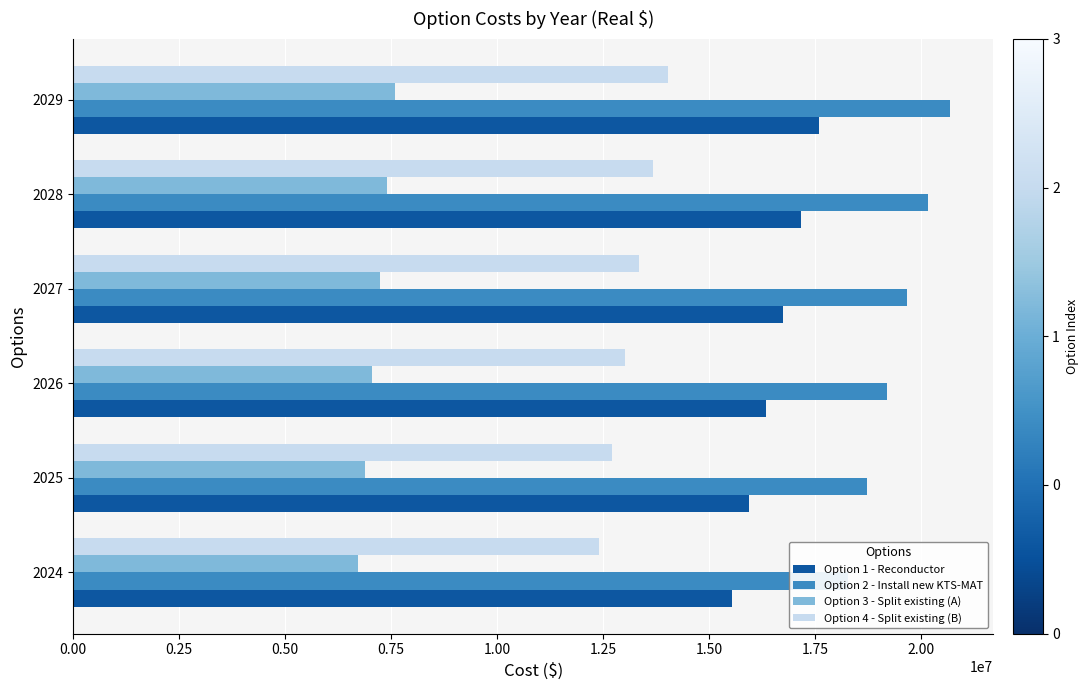

True or false: Option 3 - Split existing (A) has a value of 10177799.6 at 2027.

False